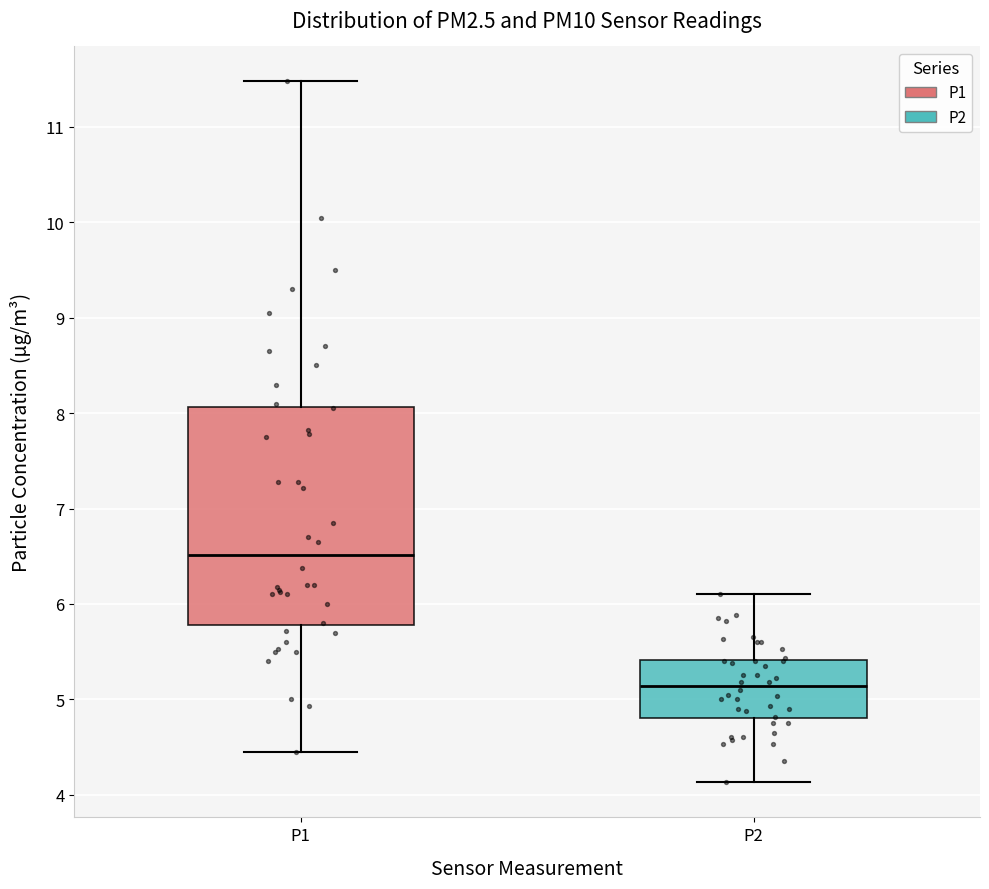

Which box has the highest median line?

P1